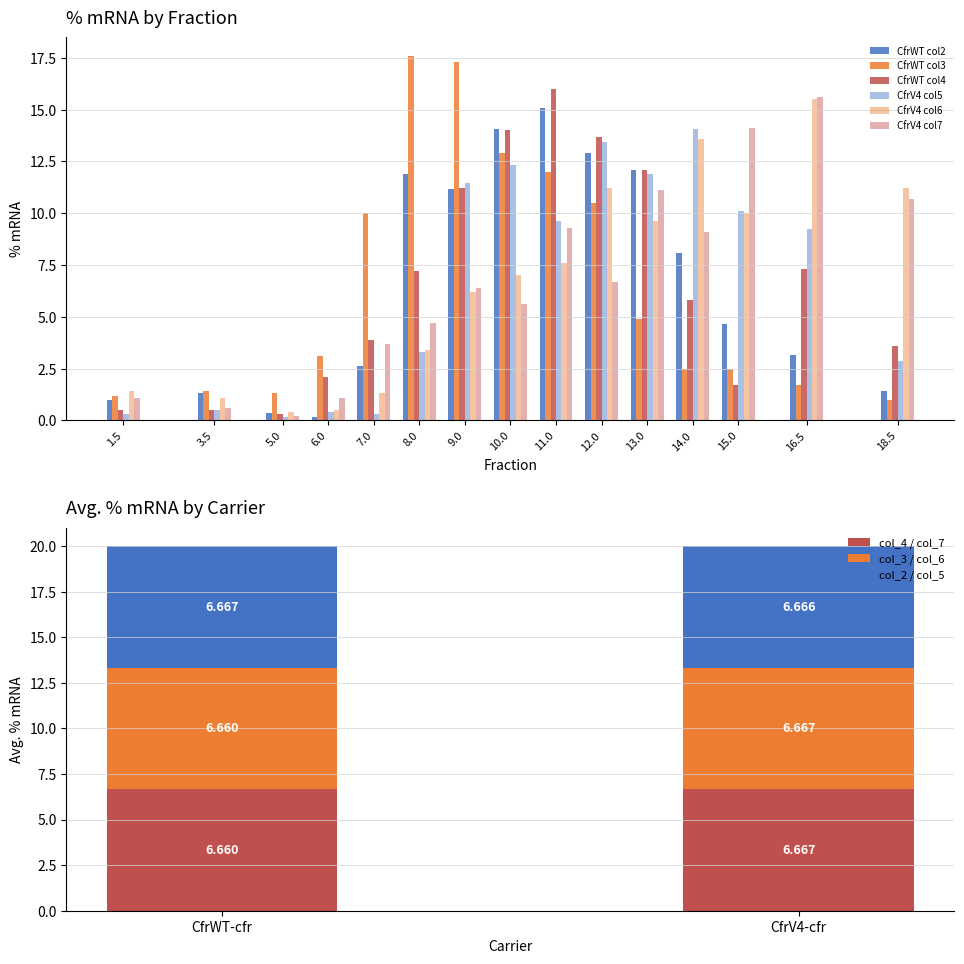

At which label does CfrV4-cfr_col5 first exceed 9?

9